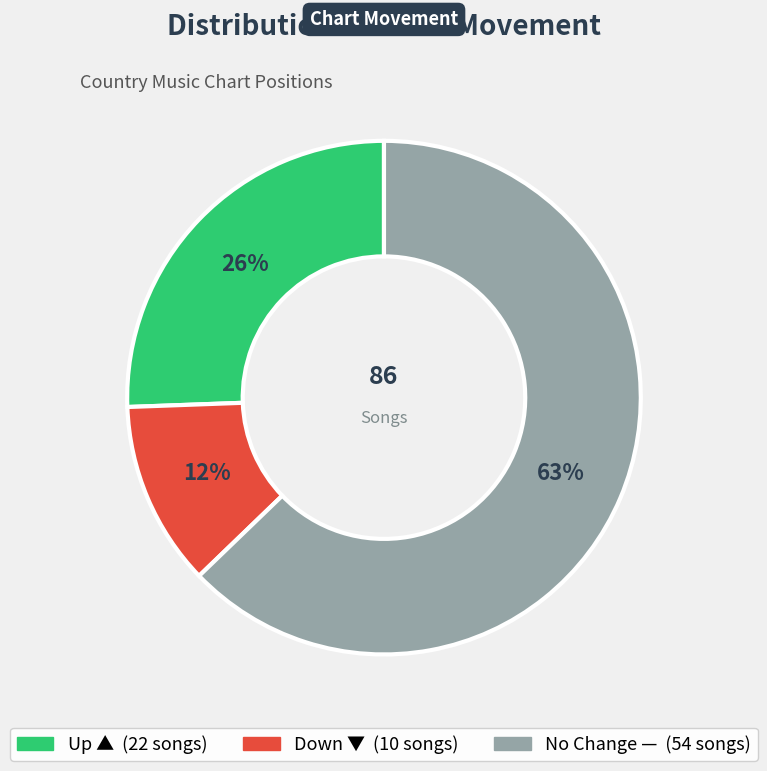

Does any single category account for the majority?

Yes